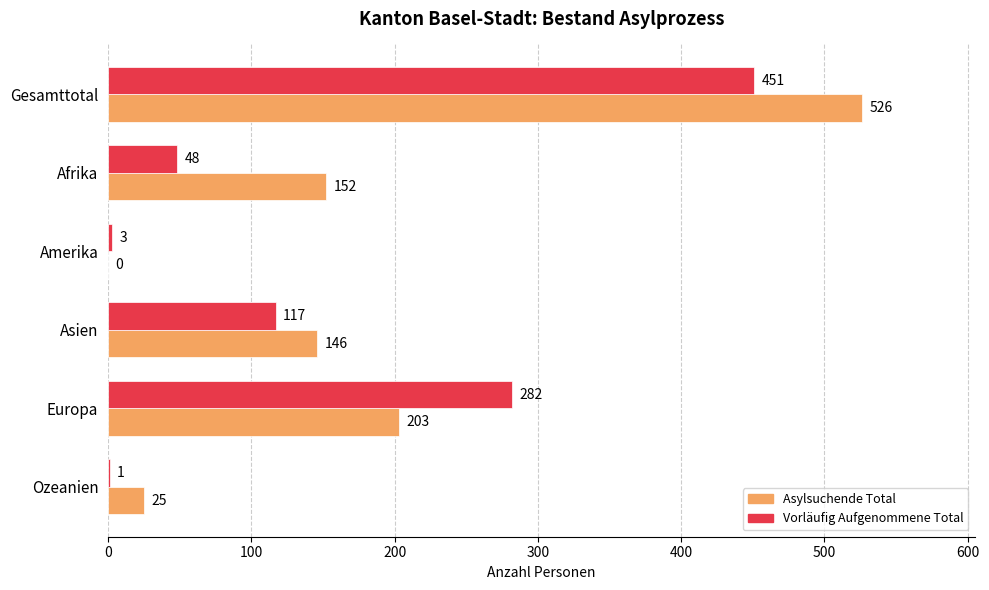

Between Asien and Europa, which series saw the biggest shift?

Vorläufig Aufgenommene Total